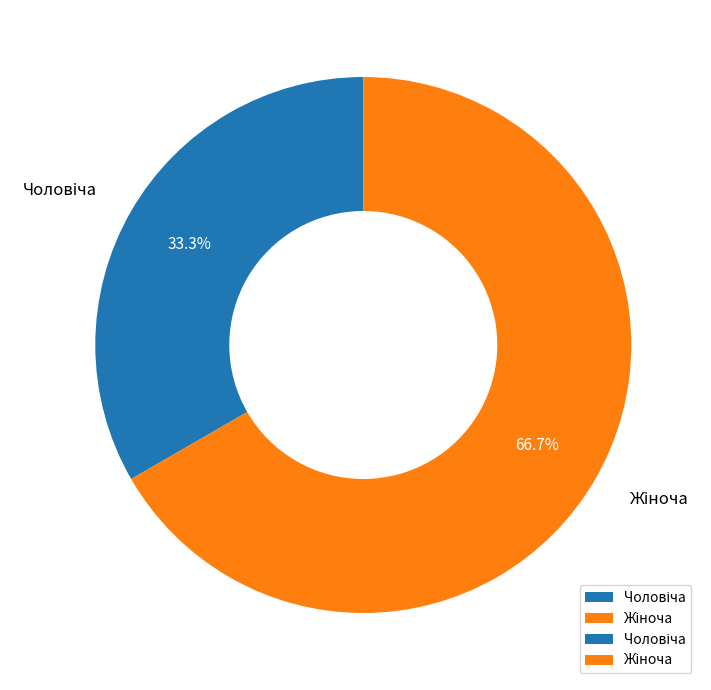

Is there a majority slice in this chart?

Yes